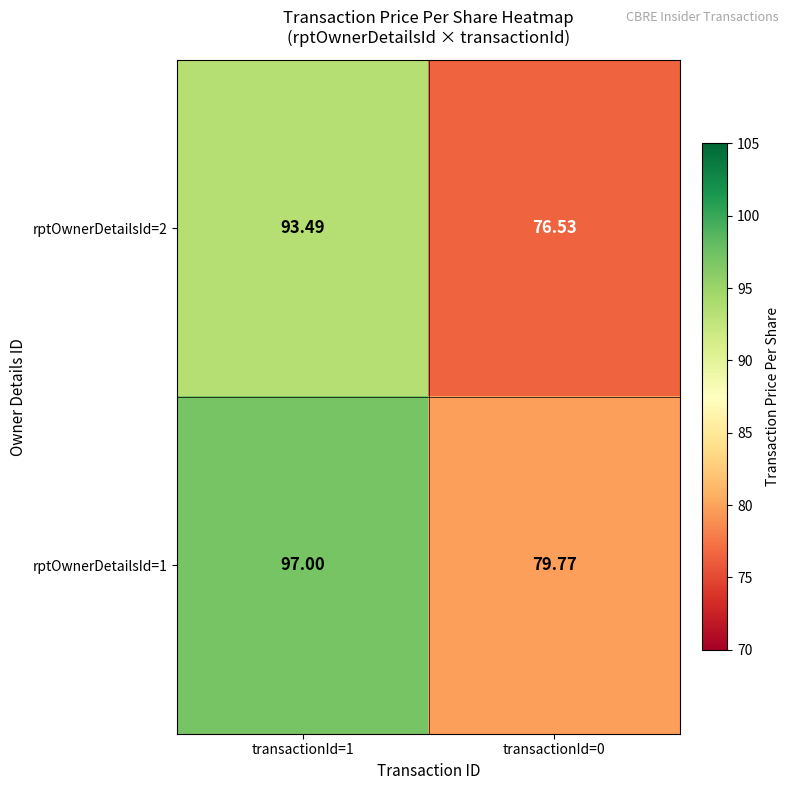

Is the value of rptOwnerDetailsId=1 at transactionId=1 greater than the value of rptOwnerDetailsId=2 at transactionId=1?

Yes